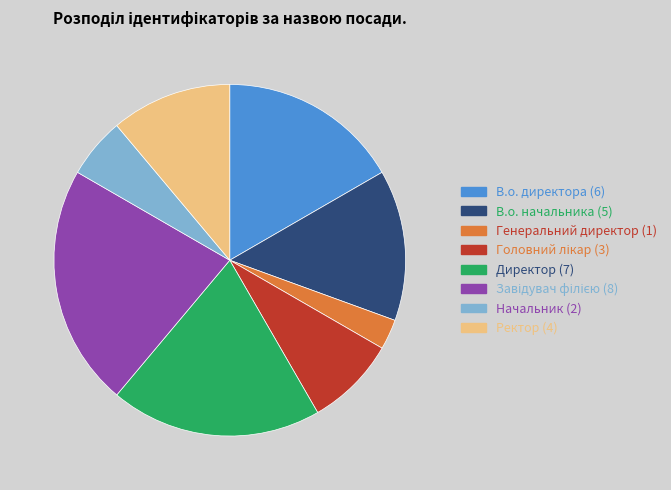

The Начальник slice represents 6% of the pie. True or false?

True